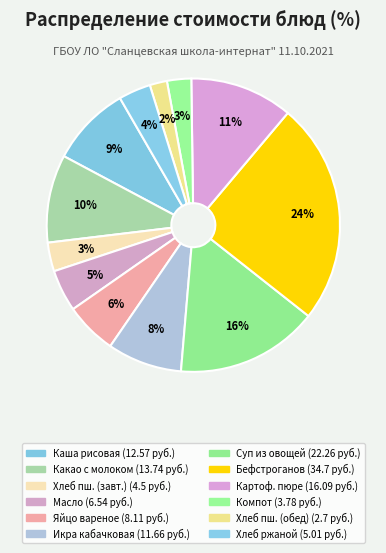

How many segments does this pie chart have?

12